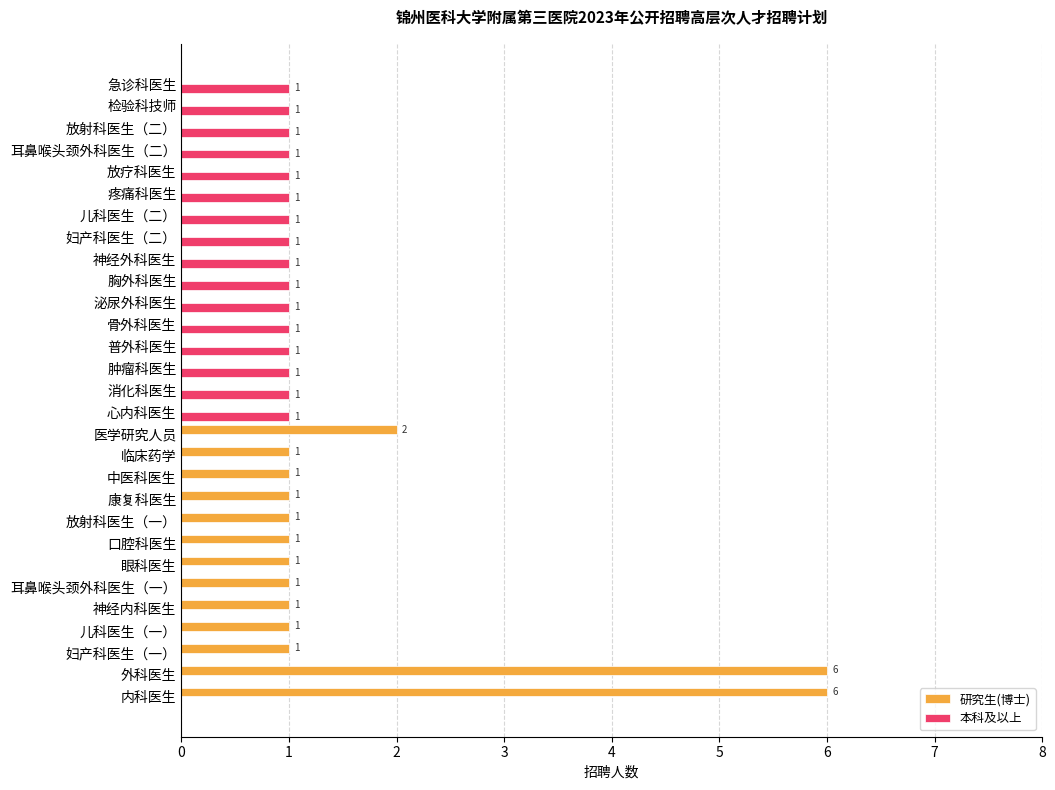

At which label is 研究生(博士) closest to 3?

医学研究人员